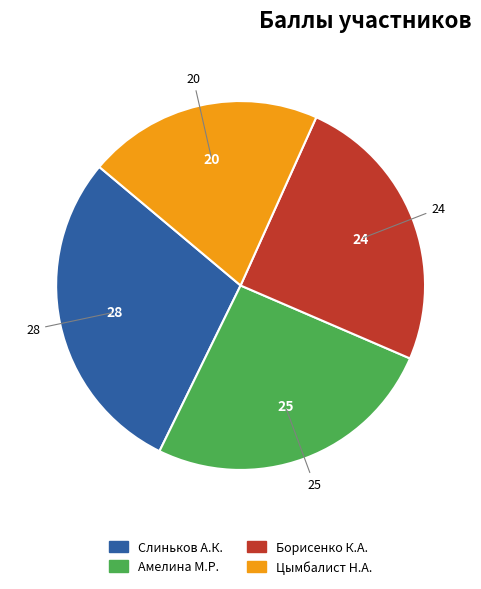

Is there any slice that represents more than half of the pie?

No